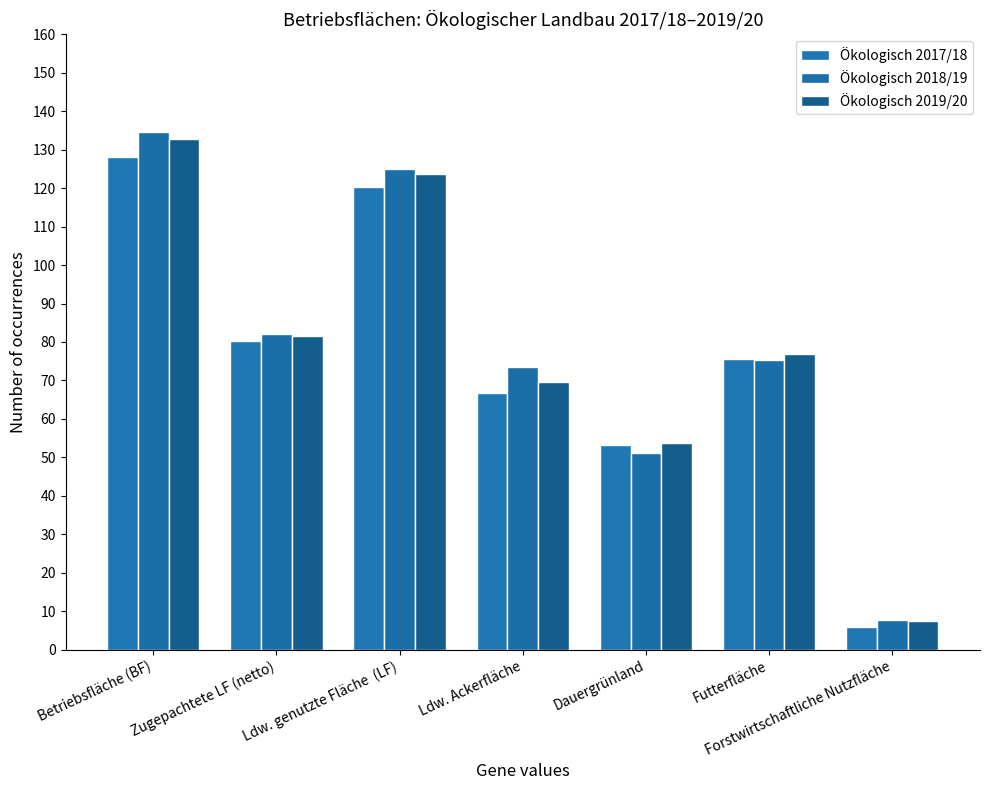

How many data points in Ökologisch 2018/19 are less than 75?

3